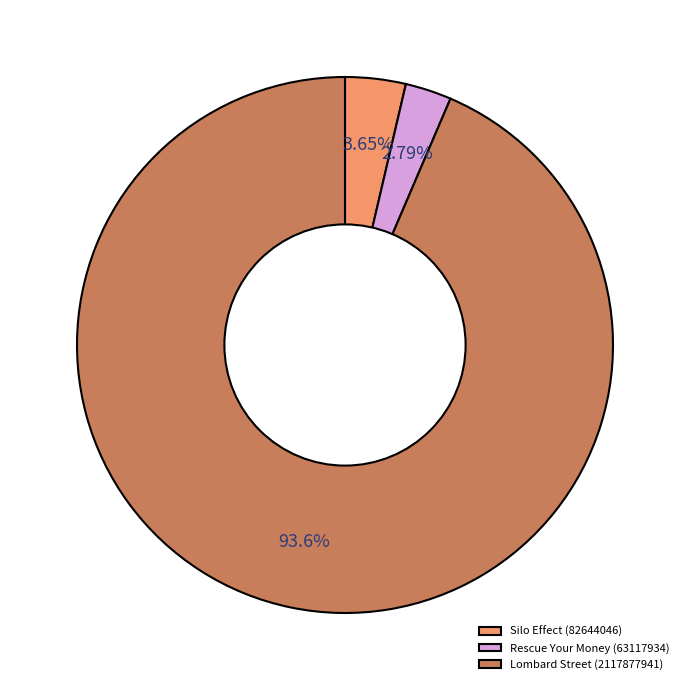

True or false: Silo Effect (82644046) accounts for 4% of the total.

True